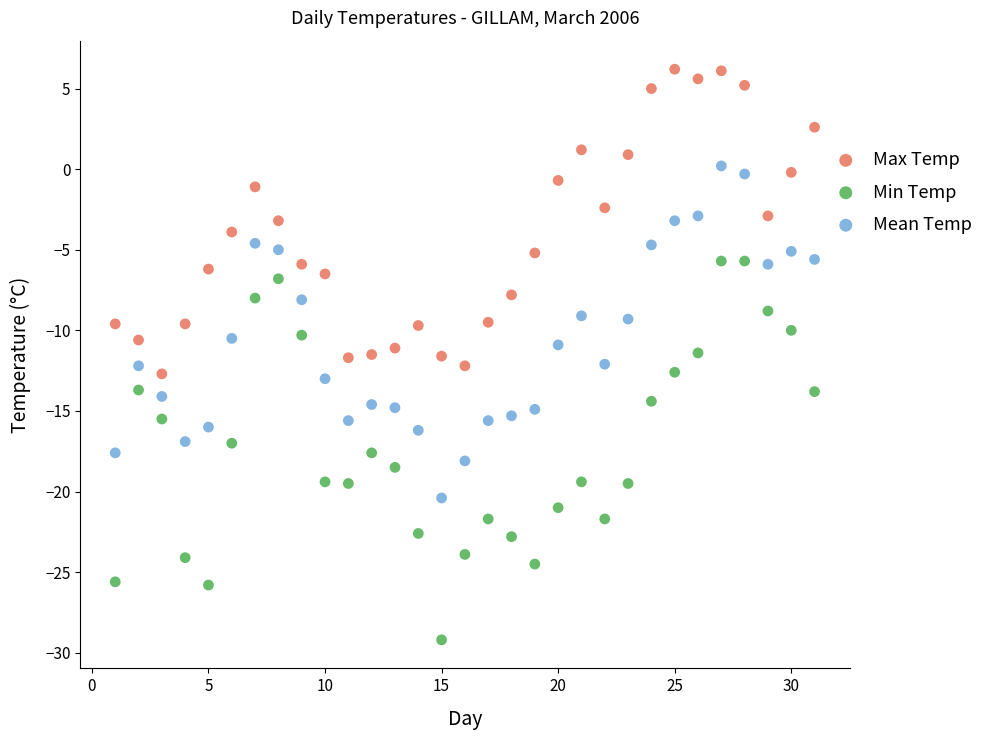

Across all data points, what is the range of Y values (max minus min)?

35.4